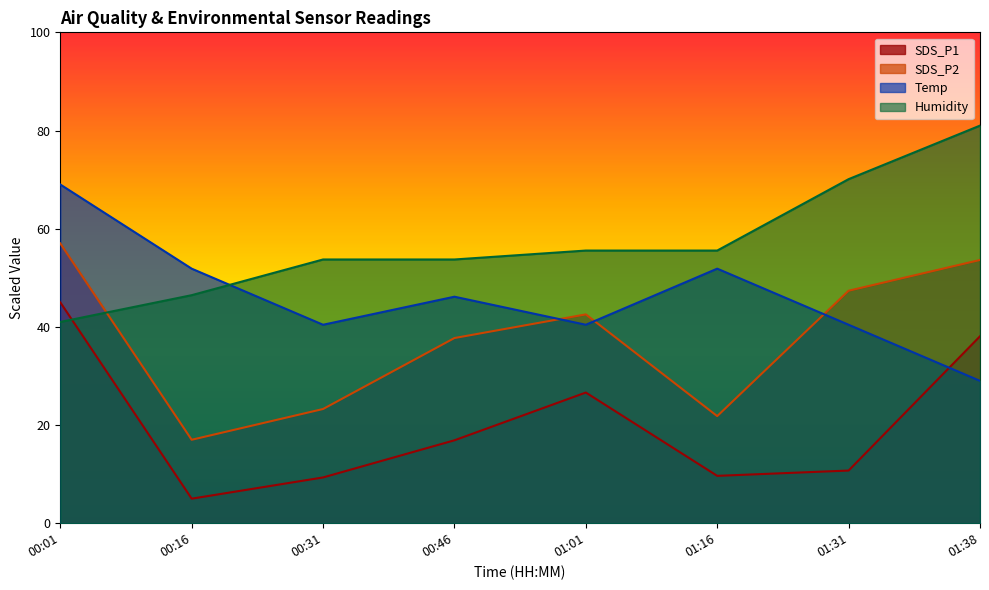

After their last crossing, which series has the higher values: Temp or SDS_P2?

SDS_P2